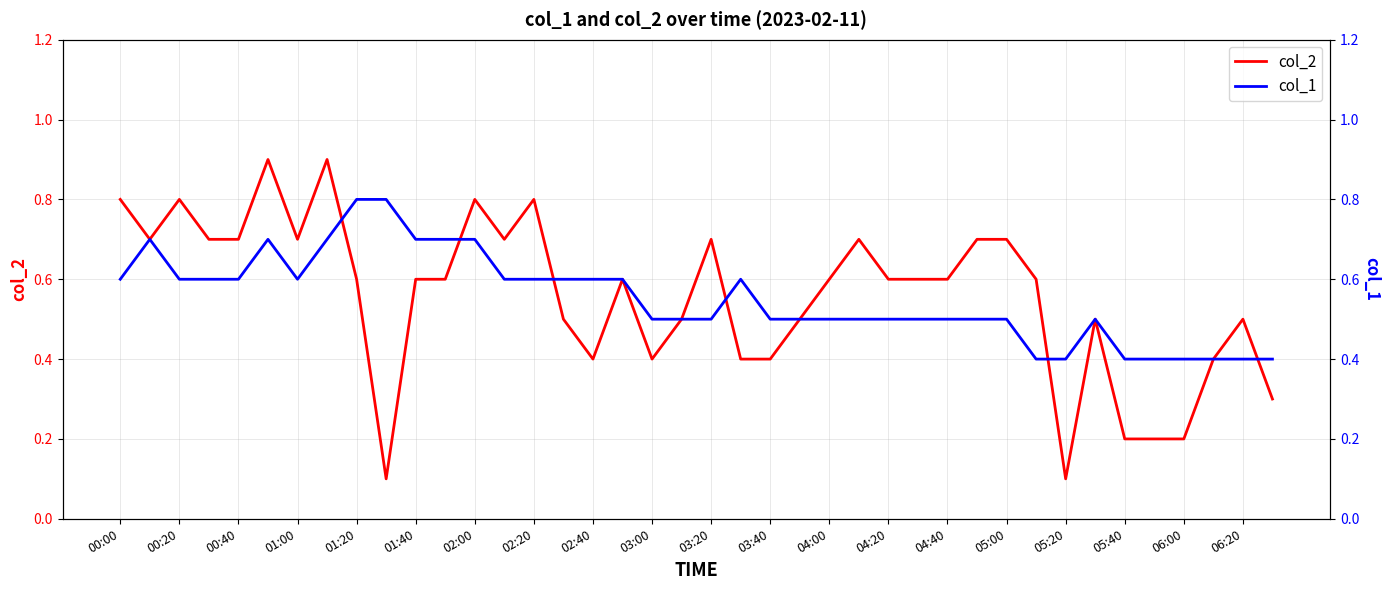

At how many categories does at least one series exceed 0?

40